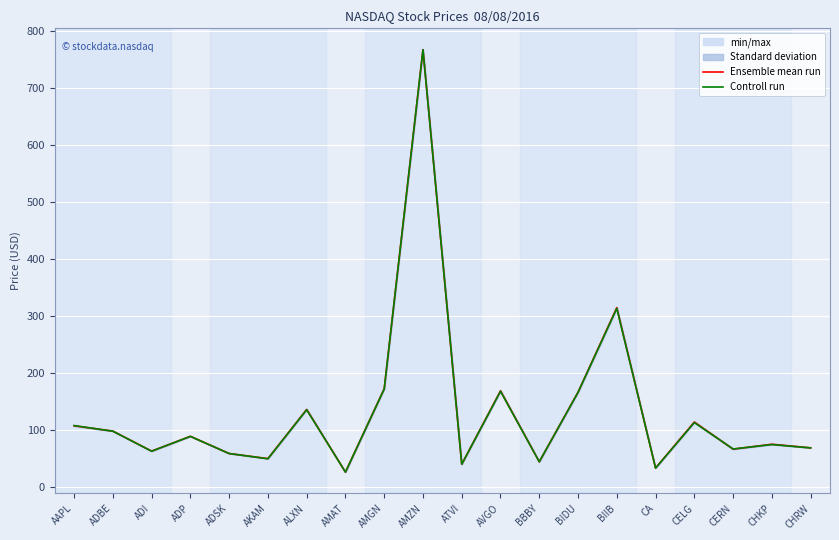

True or false: Controll run has more than 1 interior local peaks.

True